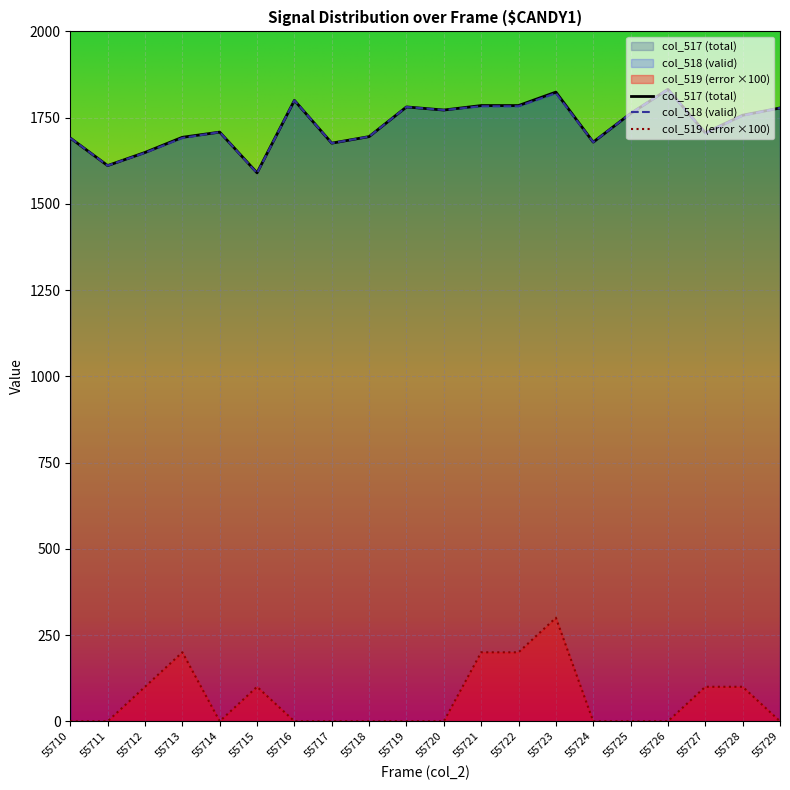

What is the difference between the maximum and second lowest values in the col_518 (valid) series?

221